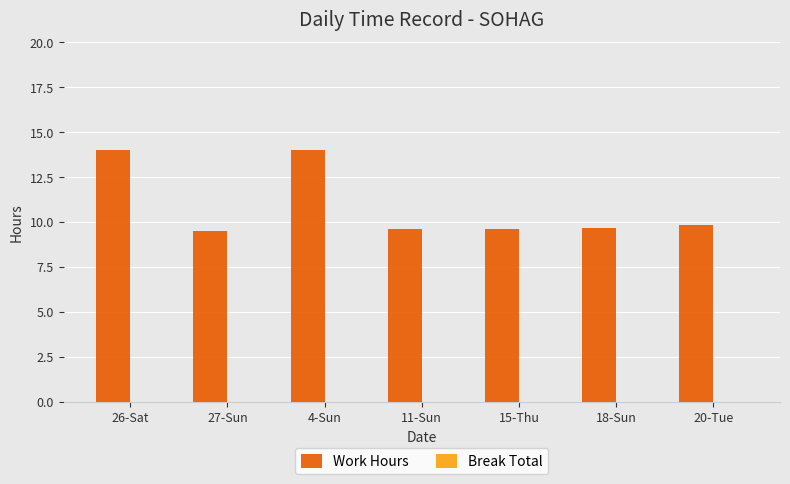

Which has a higher value, 11-Sun or 4-Sun?

4-Sun